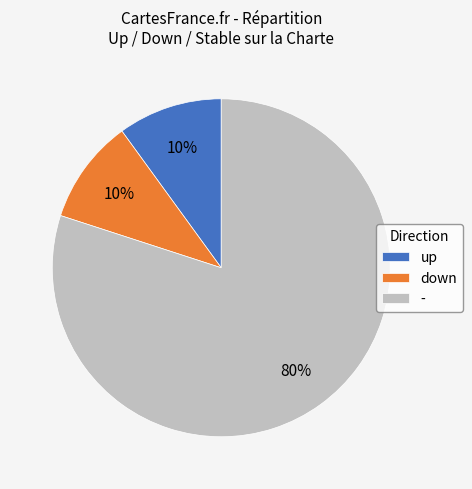

Which category has the biggest portion of the pie?

-